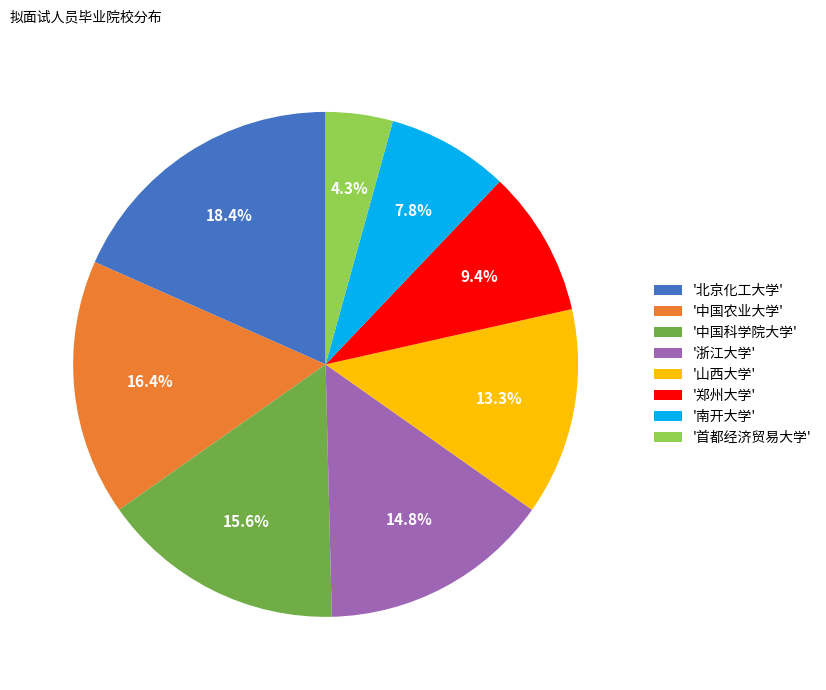

How many slices are in this pie chart?

8